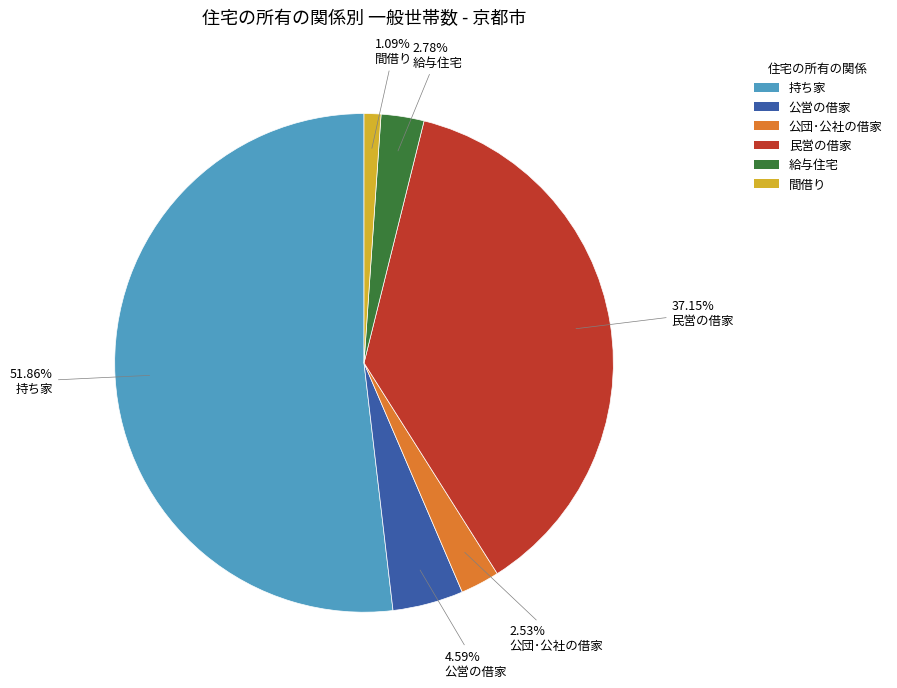

Does any single category account for the majority?

Yes